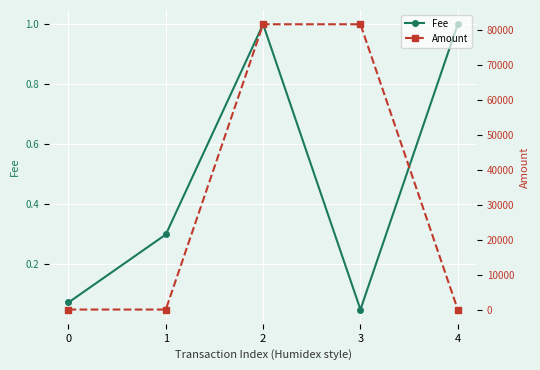

Reading left to right, transcribe all the data shown in this chart.

Fee: 0=0.1	1=0.3	2=1.0	3=0.1	4=1.0
Amount: 0=0.0	1=0.0	2=81558.8	3=81558.8	4=1.0